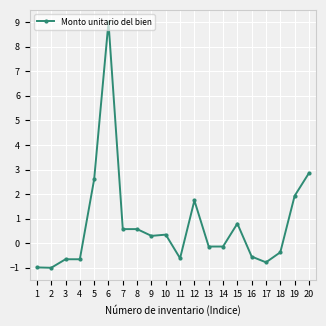

What is the difference between the maximum and second lowest values?

10.0